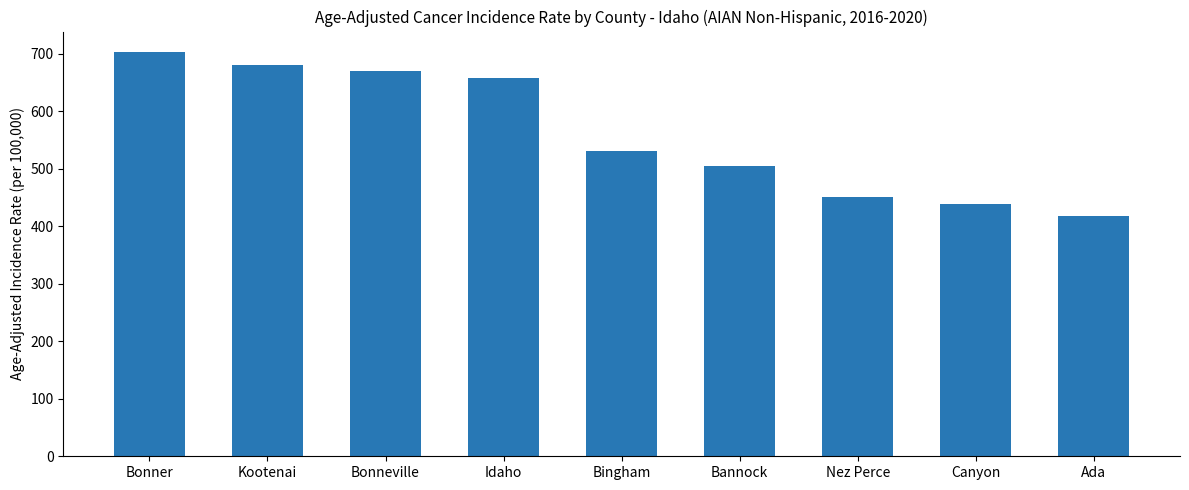

The chart shows a value of 669.4 at Bonneville. True or false?

True